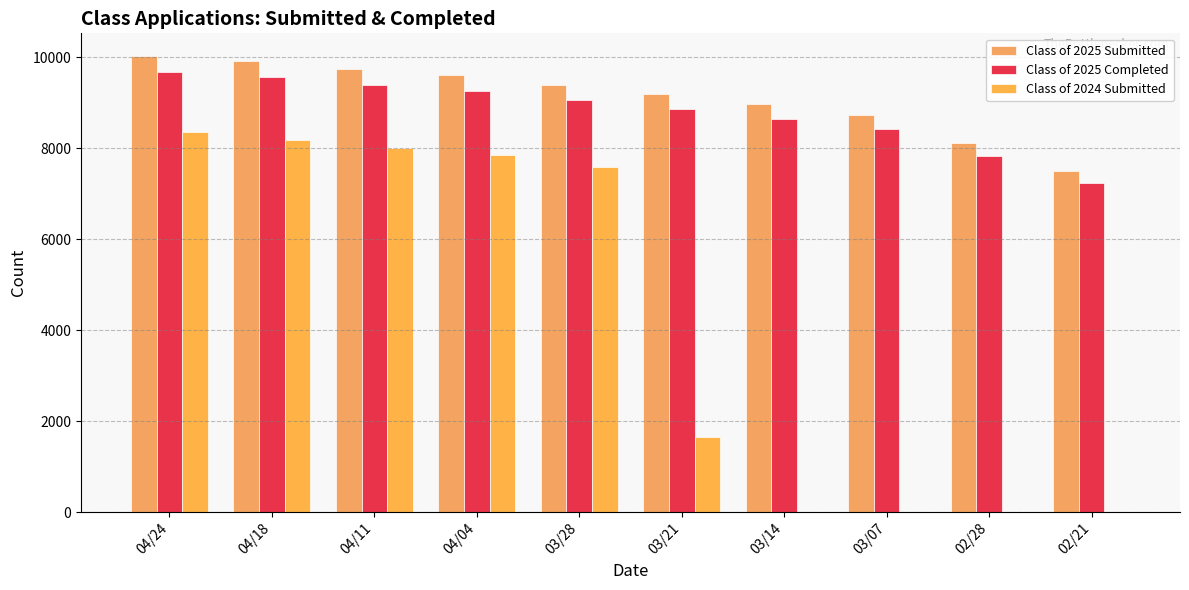

Which category has the highest value in the Class of 2025 Completed series?

04/24